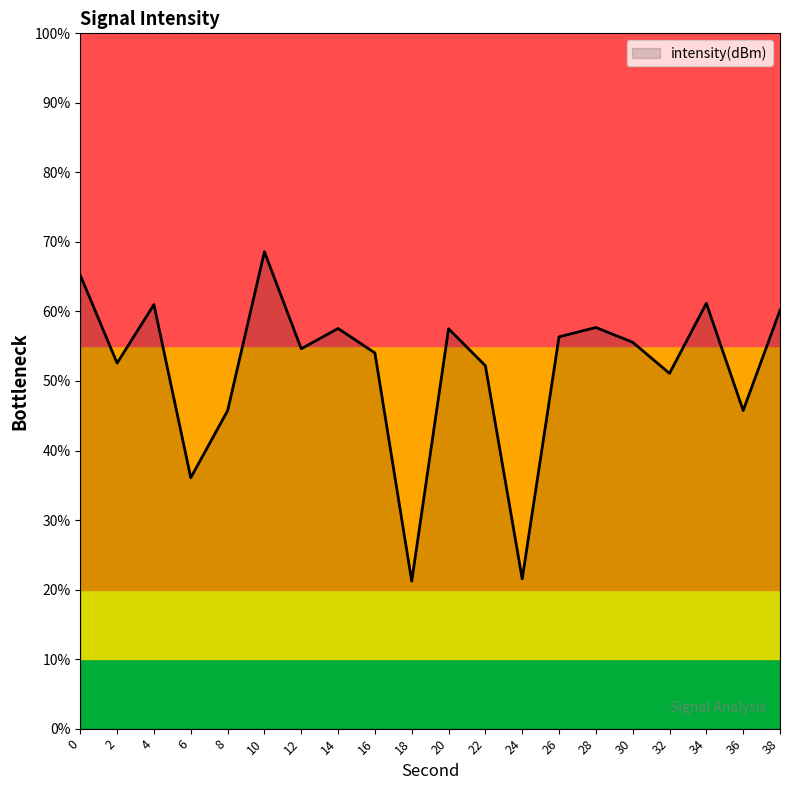

Read the value at 38.

60.2